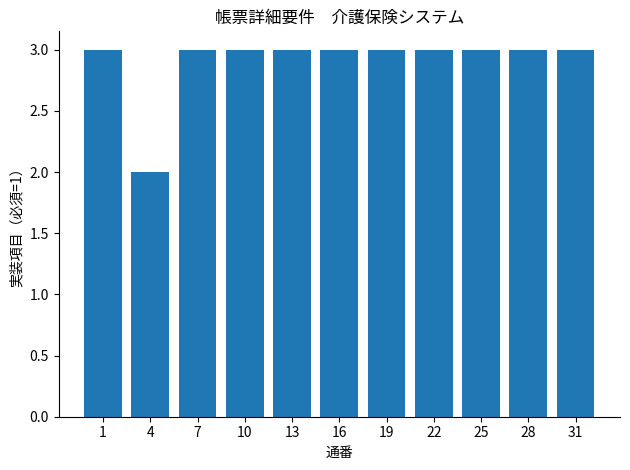

Reading left to right, list all the values displayed in this chart.

3	2	3	3	3	3	3	3	3	3	3